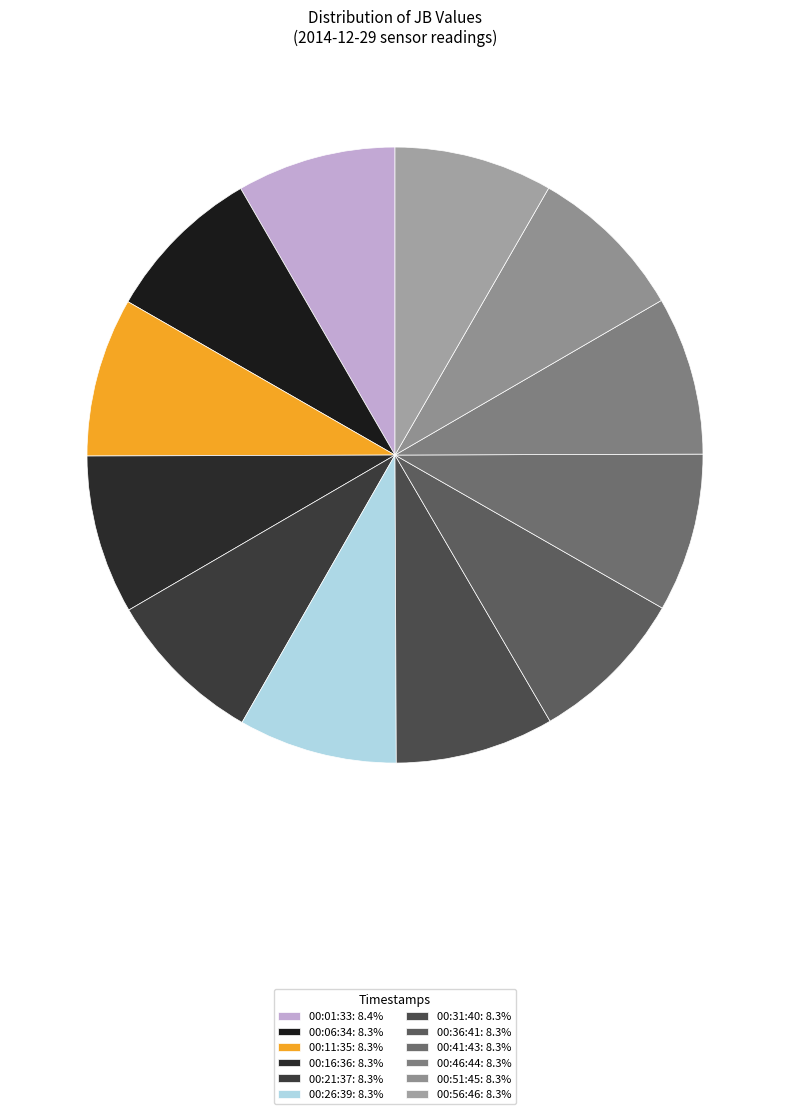

How many slices are in this pie chart?

12